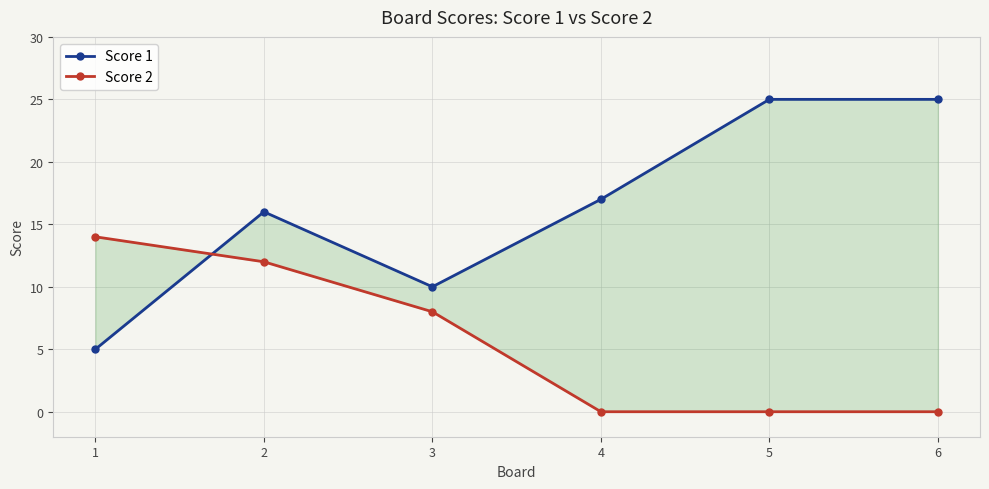

True or false: Score 2 has more than 2 points higher than both neighbors.

False